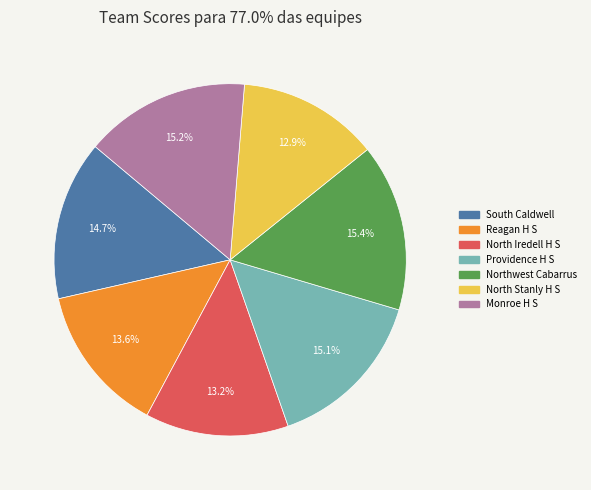

Does any single category account for the majority?

No